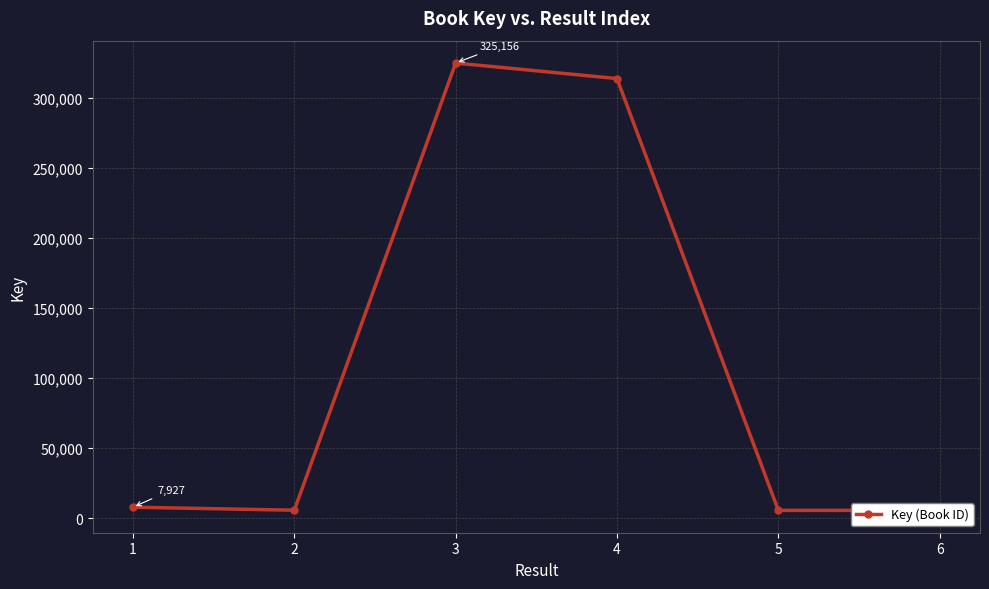

What is the ratio of the value at 5 to the value at 6?

1.0